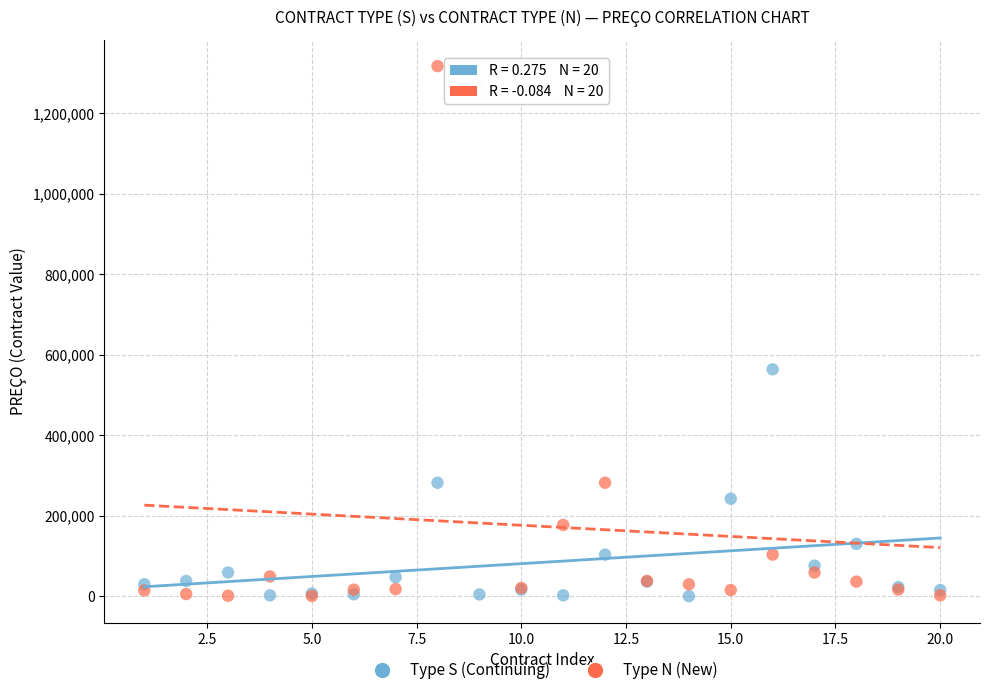

Which series reaches the maximum Y coordinate?

Type N (New)